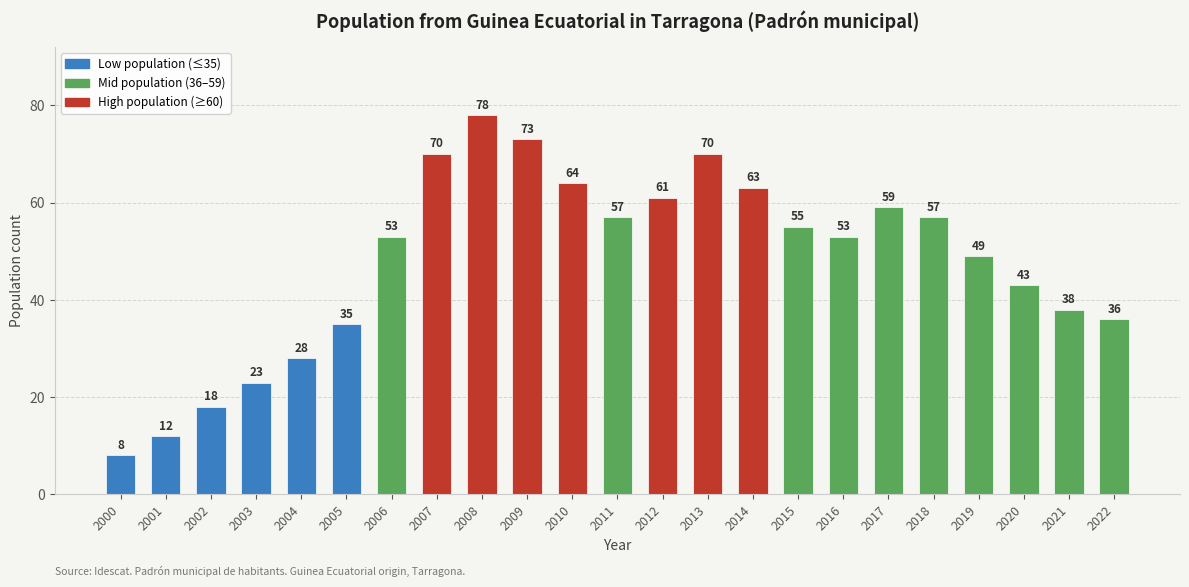

What is the sum of the values at 2020 and 2007?

113